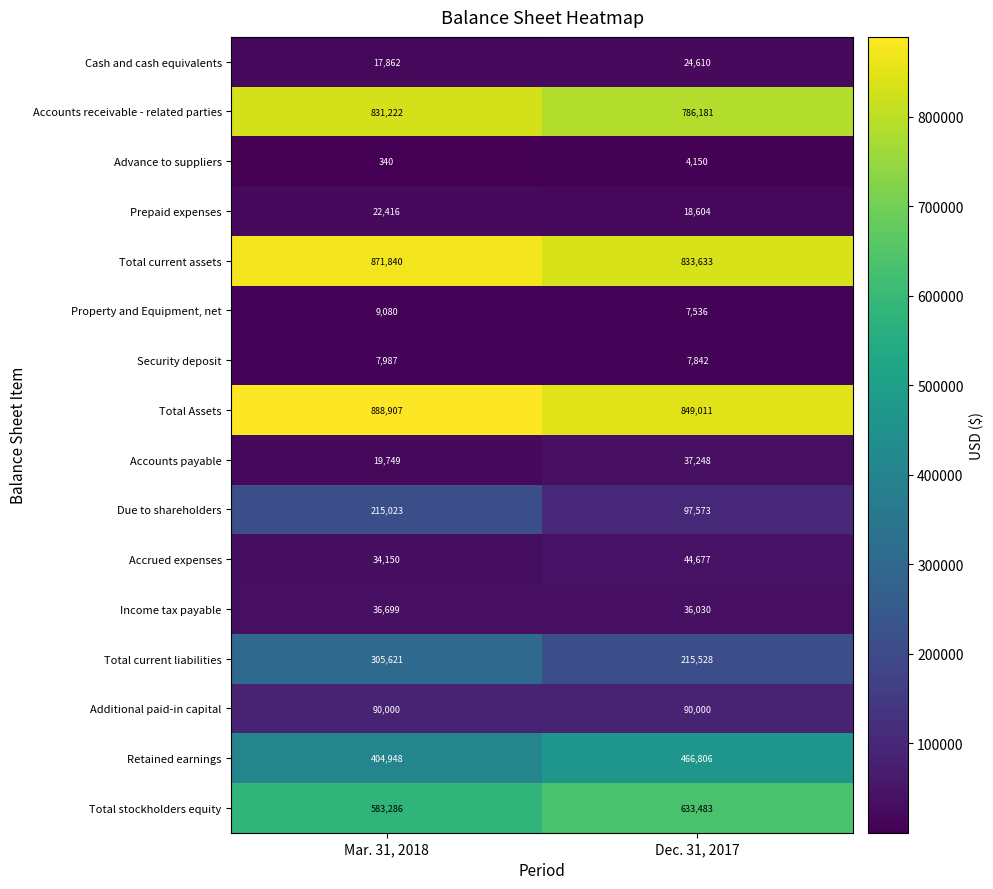

The Total stockholders equity series shows 223491 at Mar. 31, 2018. True or false?

False